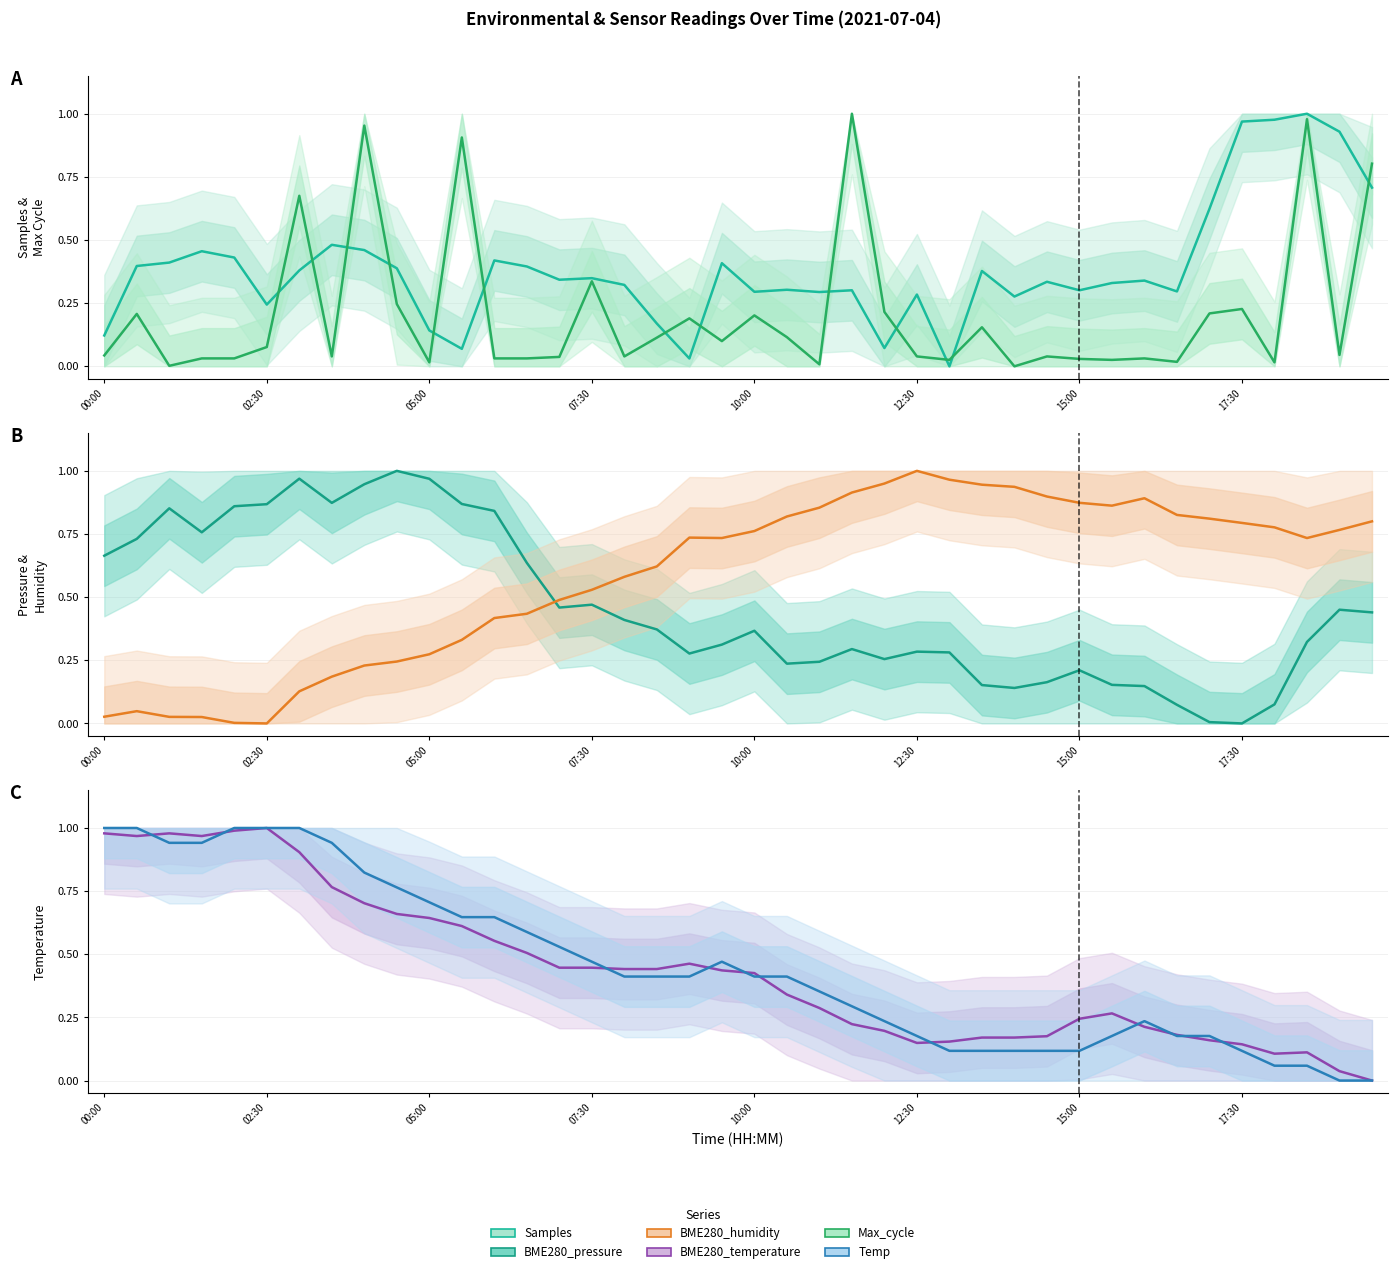

How many times do BME280_temperature and BME280_pressure cross each other?

5